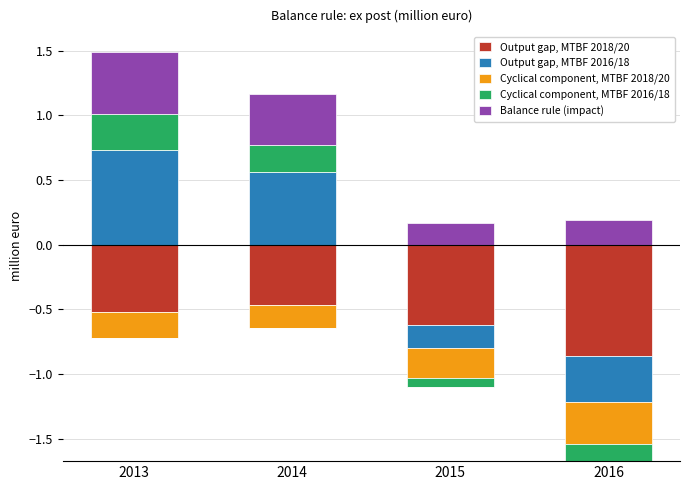

Rank the series at 2016 from lowest to highest value.

Output gap, MTBF 2018/20, Output gap, MTBF 2016/18, Cyclical component, MTBF 2018/20, Cyclical component, MTBF 2016/18, Balance rule (impact)